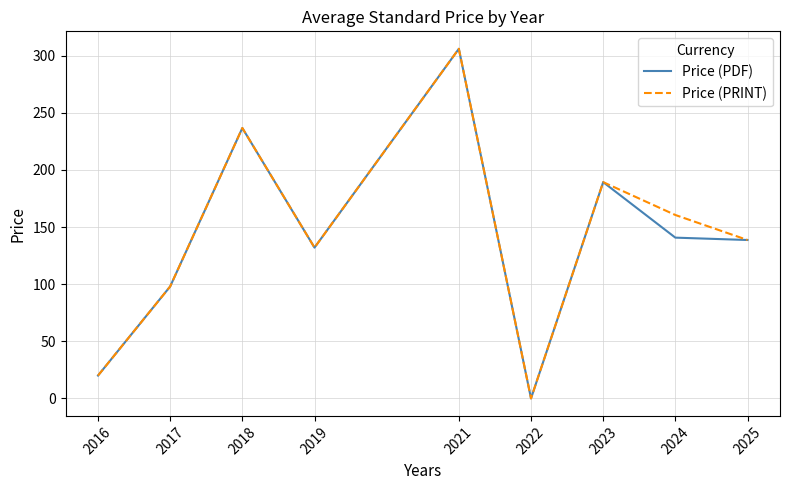

True or false: Price (PDF) has more than 1 interior local peaks.

True